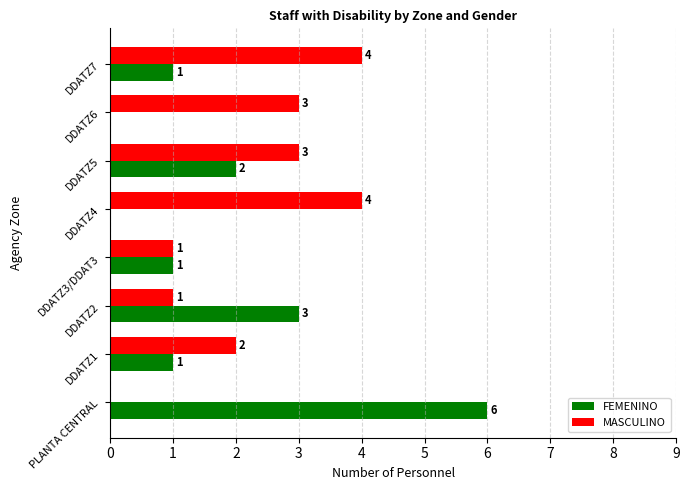

What is the average value of the MASCULINO series?

2